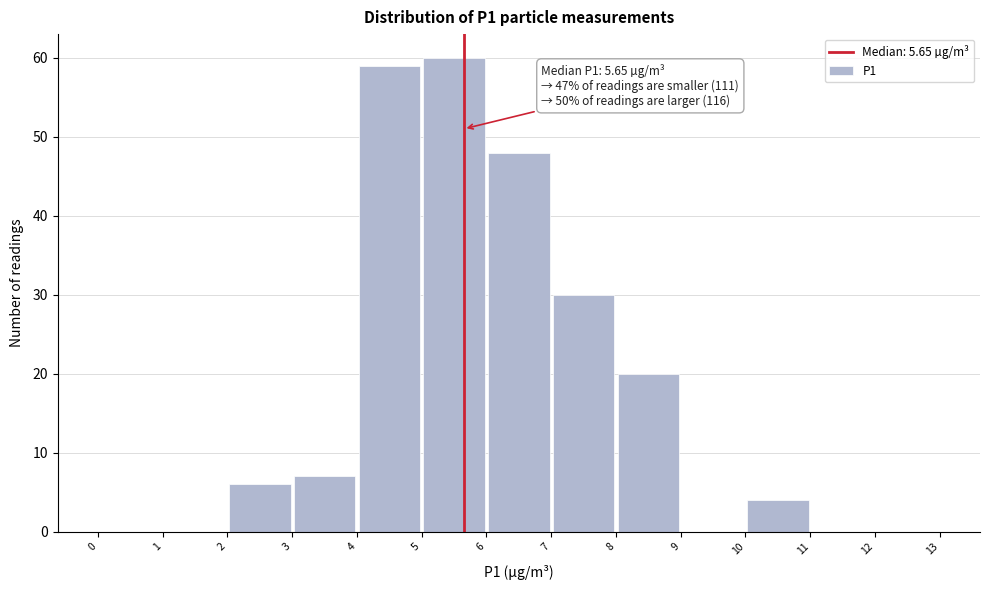

Over which range of the x-axis is the bar tallest?

5 to 6